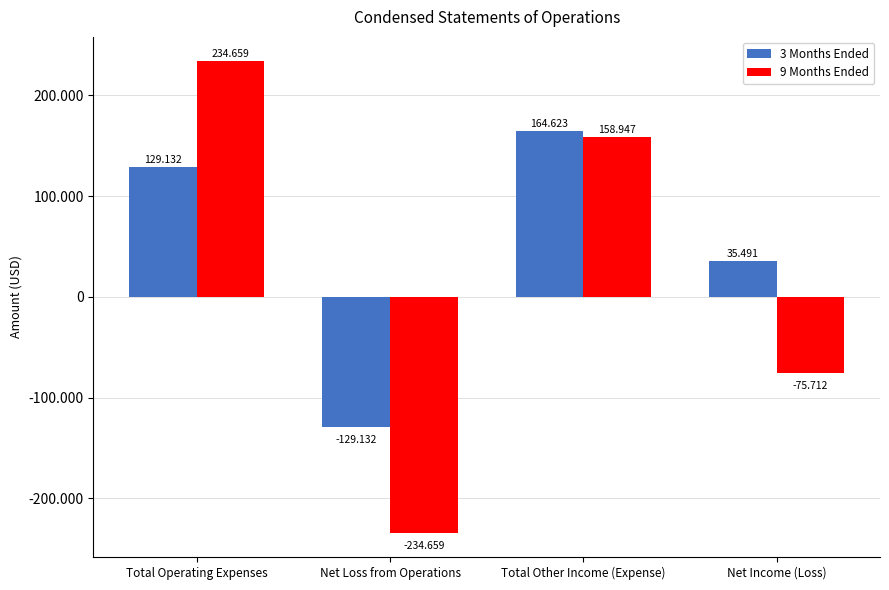

What is the value of the 9 Months Ended bar at the 3rd from the left?

158947